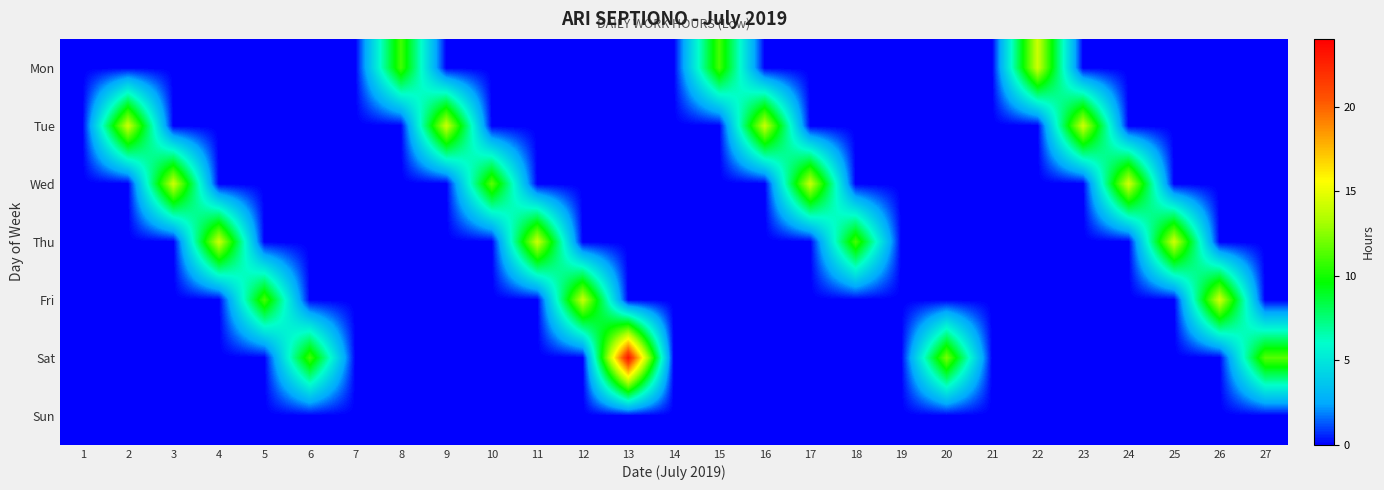

Reading left to right, transcribe all the data shown in this chart.

Mon: 1=0.0	2=0.0	3=0.0	4=0.0	5=0.0	6=0.0	7=0.0	8=11.0	9=0.0	10=0.0	11=0.0	12=0.0	13=0.0	14=0.0	15=11.1	16=0.0	17=0.0	18=0.0	19=0.0	20=0.0	21=0.0	22=14.1	23=0.0	24=0.0	25=0.0	26=0.0	27=0.0
Tue: 1=0.0	2=14.1	3=0.0	4=0.0	5=0.0	6=0.0	7=0.0	8=0.0	9=14.1	10=0.0	11=0.0	12=0.0	13=0.0	14=0.0	15=0.0	16=14.0	17=0.0	18=0.0	19=0.0	20=0.0	21=0.0	22=0.0	23=14.2	24=0.0	25=0.0	26=0.0	27=0.0
Wed: 1=0.0	2=0.0	3=14.1	4=0.0	5=0.0	6=0.0	7=0.0	8=0.0	9=0.0	10=11.6	11=0.0	12=0.0	13=0.0	14=0.0	15=0.0	16=0.0	17=14.0	18=0.0	19=0.0	20=0.0	21=0.0	22=0.0	23=0.0	24=14.3	25=0.0	26=0.0	27=0.0
Thu: 1=0.0	2=0.0	3=0.0	4=14.1	5=0.0	6=0.0	7=0.0	8=0.0	9=0.0	10=0.0	11=14.1	12=0.0	13=0.0	14=0.0	15=0.0	16=0.0	17=0.0	18=11.1	19=0.0	20=0.0	21=0.0	22=0.0	23=0.0	24=0.0	25=14.2	26=0.0	27=0.0
Fri: 1=0.0	2=0.0	3=0.0	4=0.0	5=11.1	6=0.0	7=0.0	8=0.0	9=0.0	10=0.0	11=0.0	12=14.0	13=0.0	14=0.0	15=0.0	16=0.0	17=0.0	18=0.0	19=0.0	20=0.0	21=0.0	22=0.0	23=0.0	24=0.0	25=0.0	26=14.3	27=0.0
Sat: 1=0.0	2=0.0	3=0.0	4=0.0	5=0.0	6=11.0	7=0.0	8=0.0	9=0.0	10=0.0	11=0.0	12=0.0	13=23.1	14=0.0	15=0.0	16=0.0	17=0.0	18=0.0	19=0.0	20=12.2	21=0.0	22=0.0	23=0.0	24=0.0	25=0.0	26=0.0	27=11.4
Sun: 1=0.0	2=0.0	3=0.0	4=0.0	5=0.0	6=0.0	7=0.0	8=0.0	9=0.0	10=0.0	11=0.0	12=0.0	13=0.0	14=0.0	15=0.0	16=0.0	17=0.0	18=0.0	19=0.0	20=0.0	21=0.0	22=0.0	23=0.0	24=0.0	25=0.0	26=0.0	27=0.0